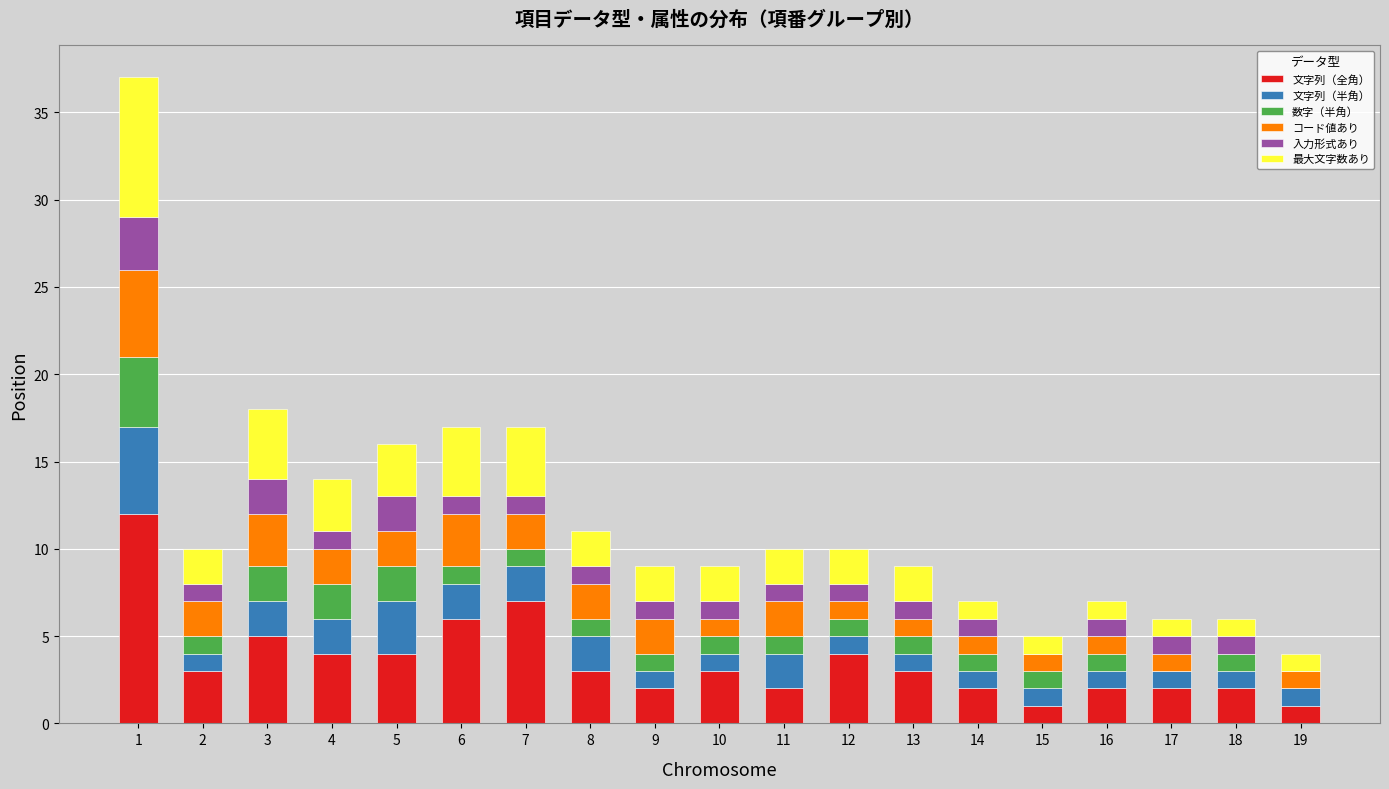

Which series has the largest total across all categories?

文字列（全角）